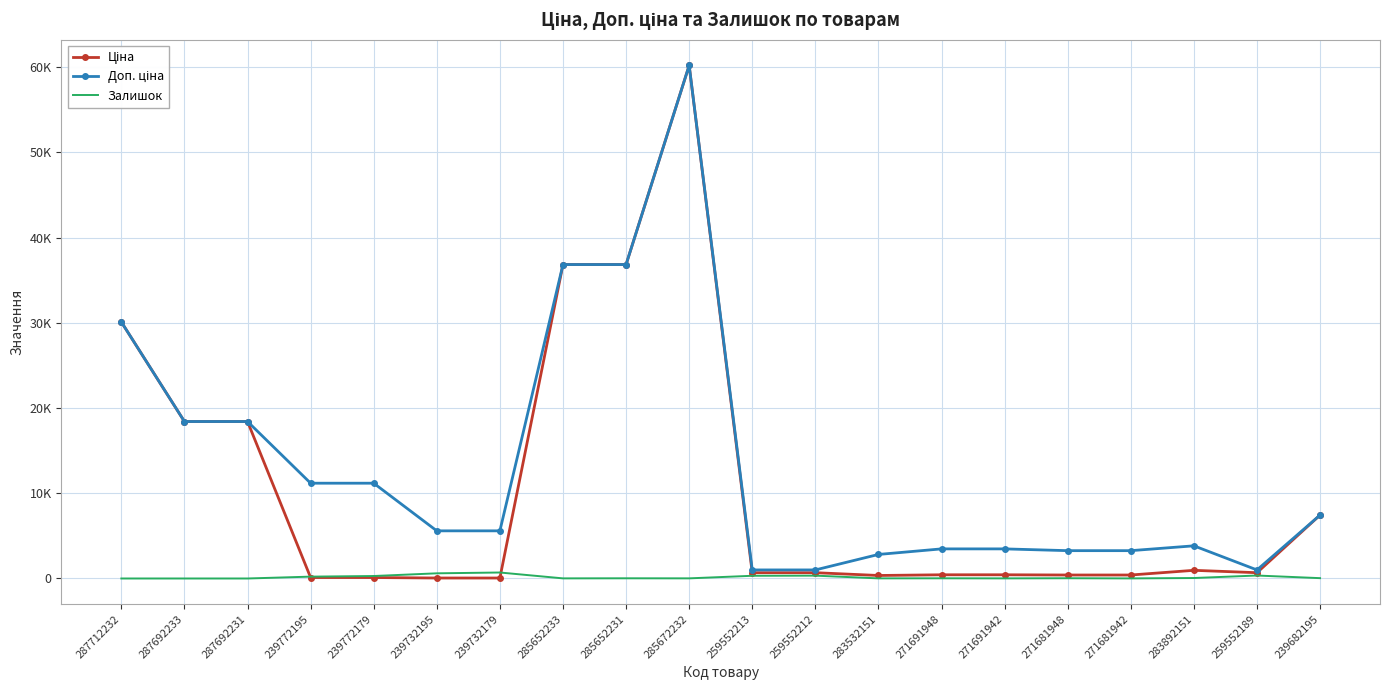

Where do Ціна and Залишок first cross each other?

287692231 and 239772195